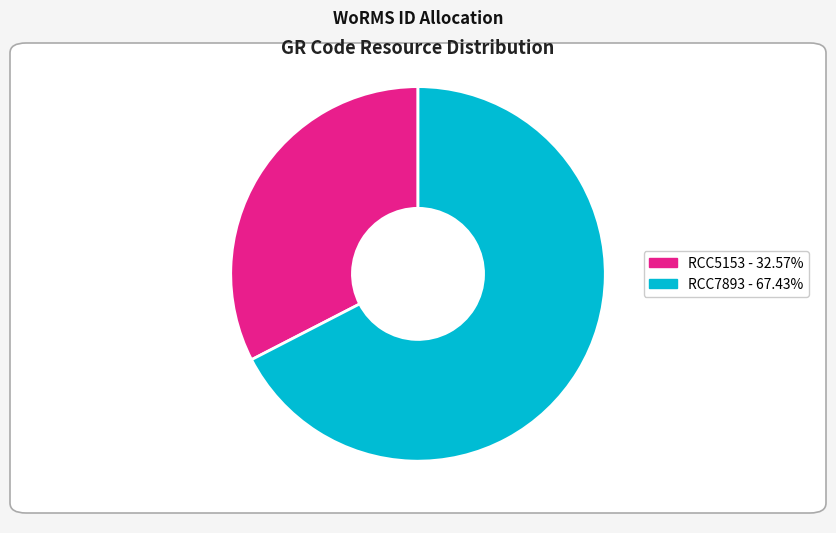

Which category has the biggest portion of the pie?

67.4%